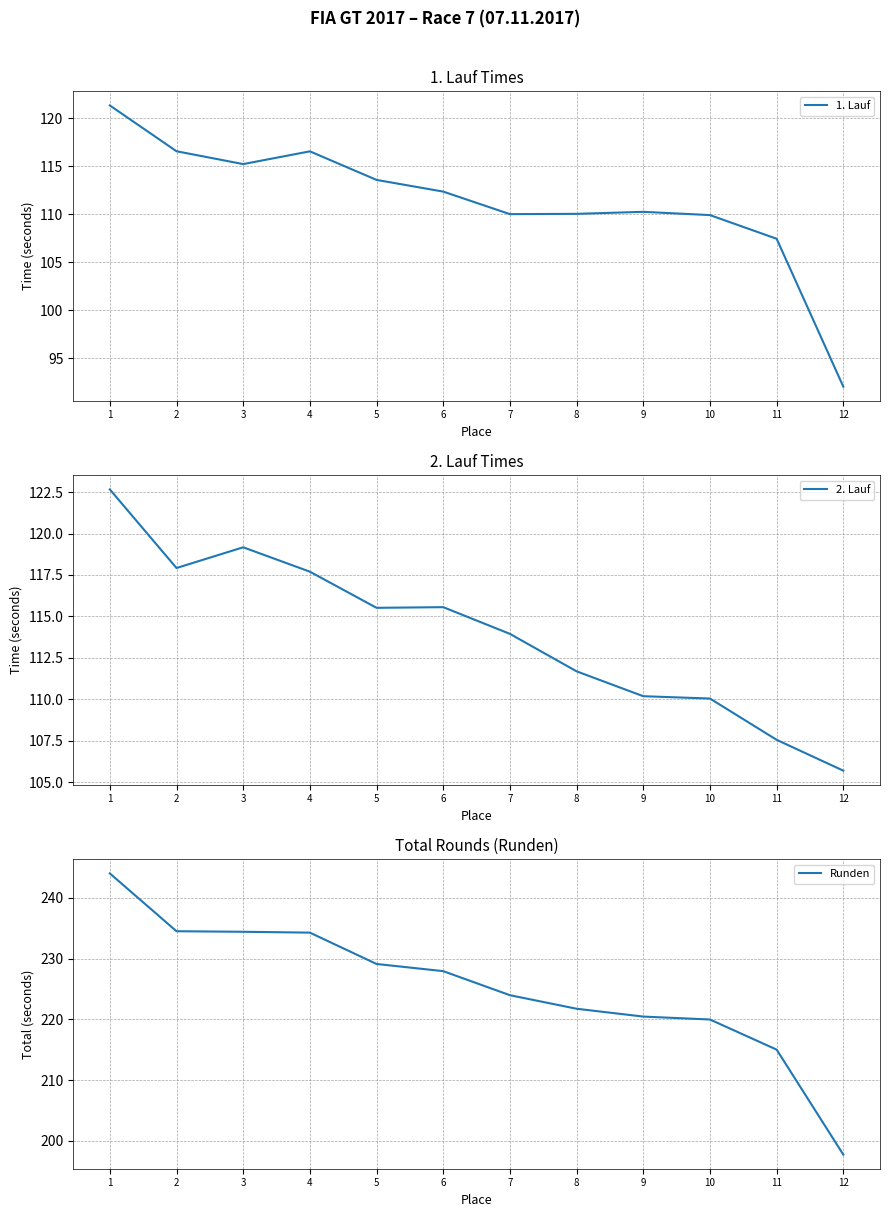

How many lines are shown in the chart?

3